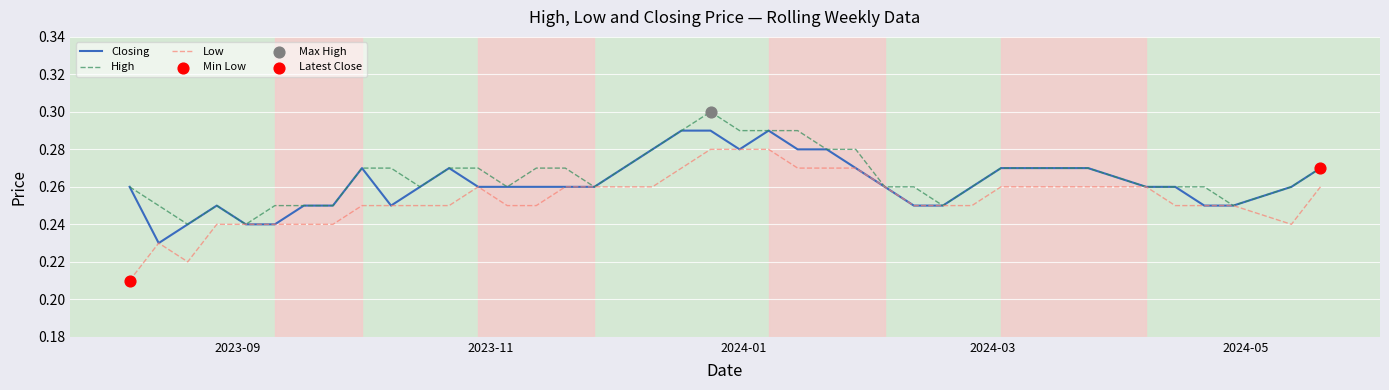

Which series has the largest range (max minus min)?

Low